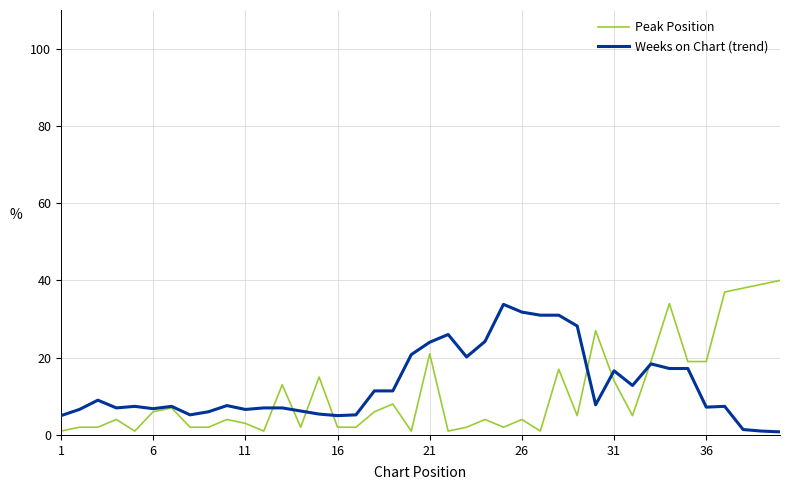

Does the chart display data point markers on the line(s)?

No